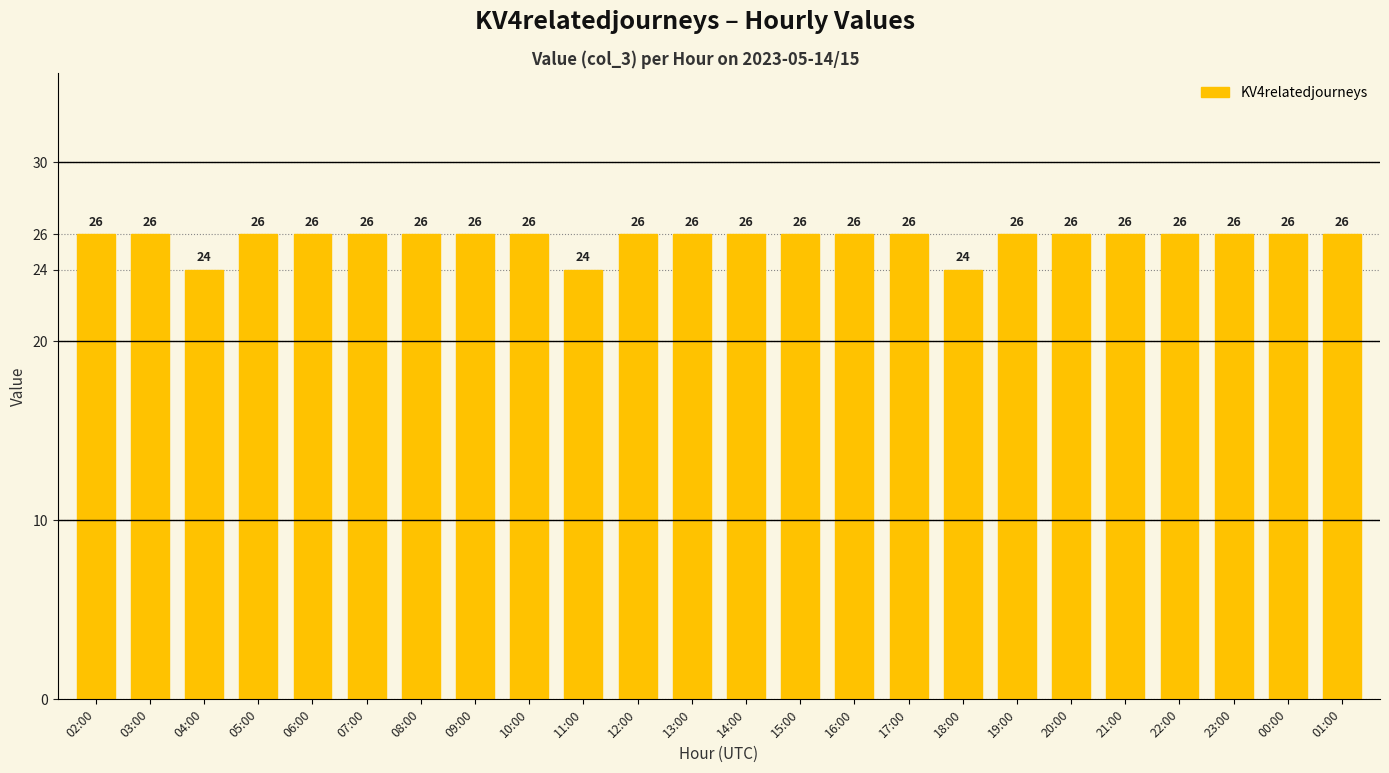

What is the sum of the values at 16:00 and 18:00?

50